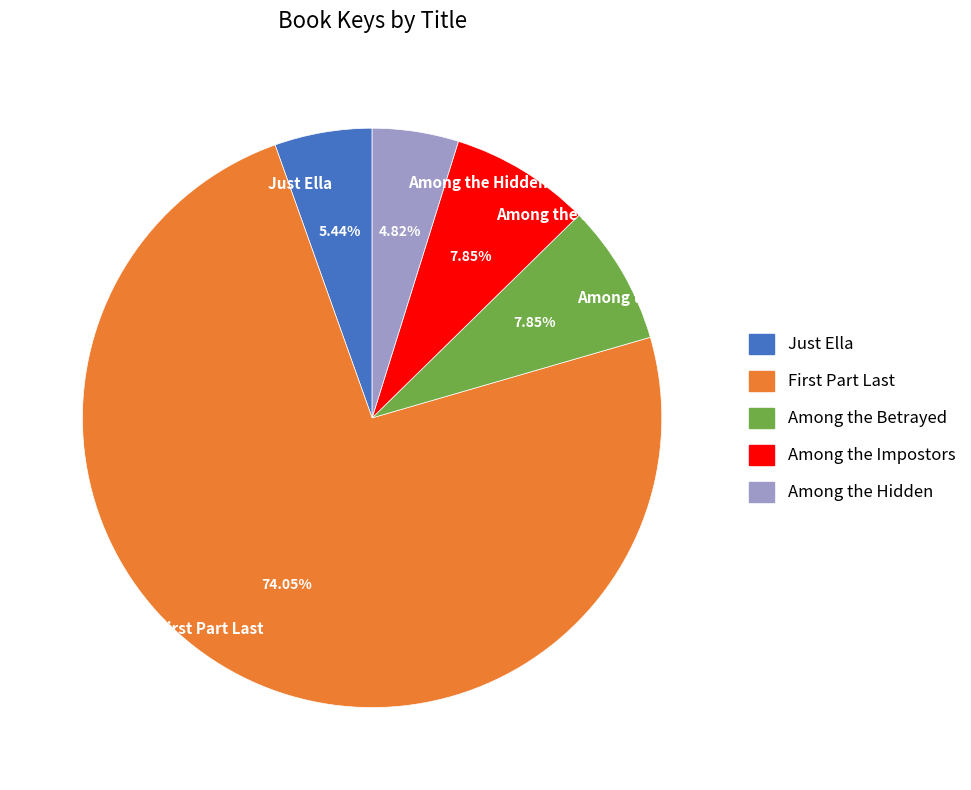

To the nearest percent, what is the average slice percentage?

20%